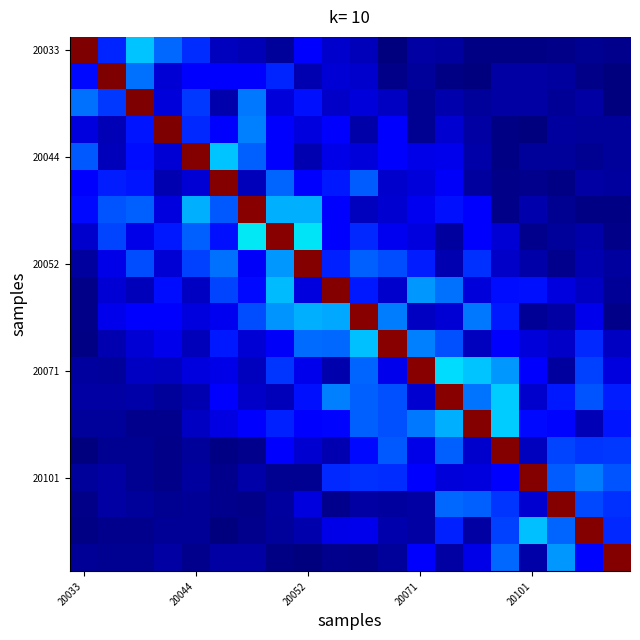

At how many categories does at least one series exceed 0?

20